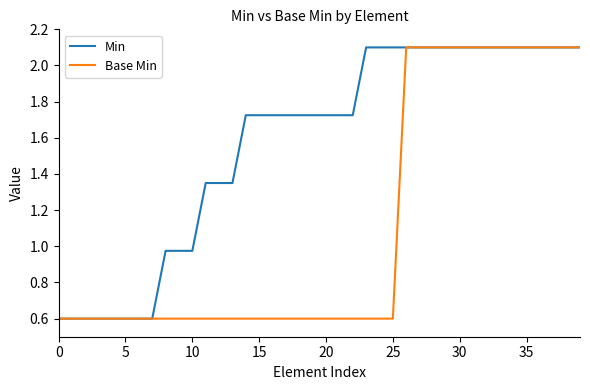

Which series has the largest total across all categories?

Min